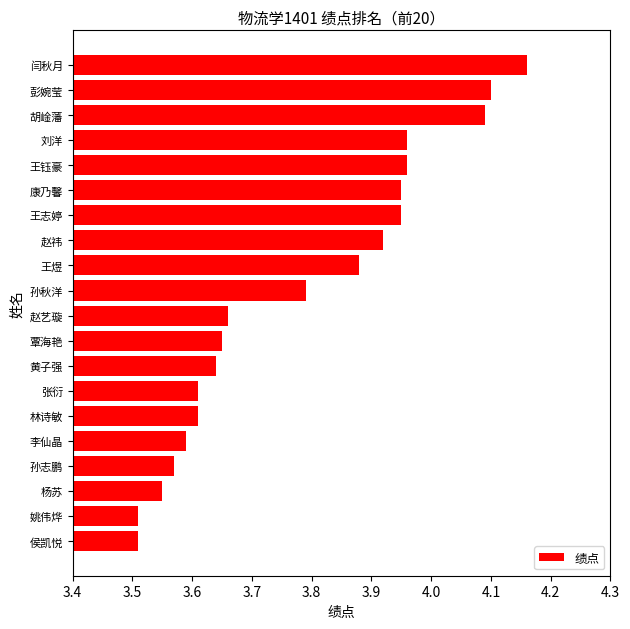

True or false: the data shows 0.9 at 姚伟烨.

False